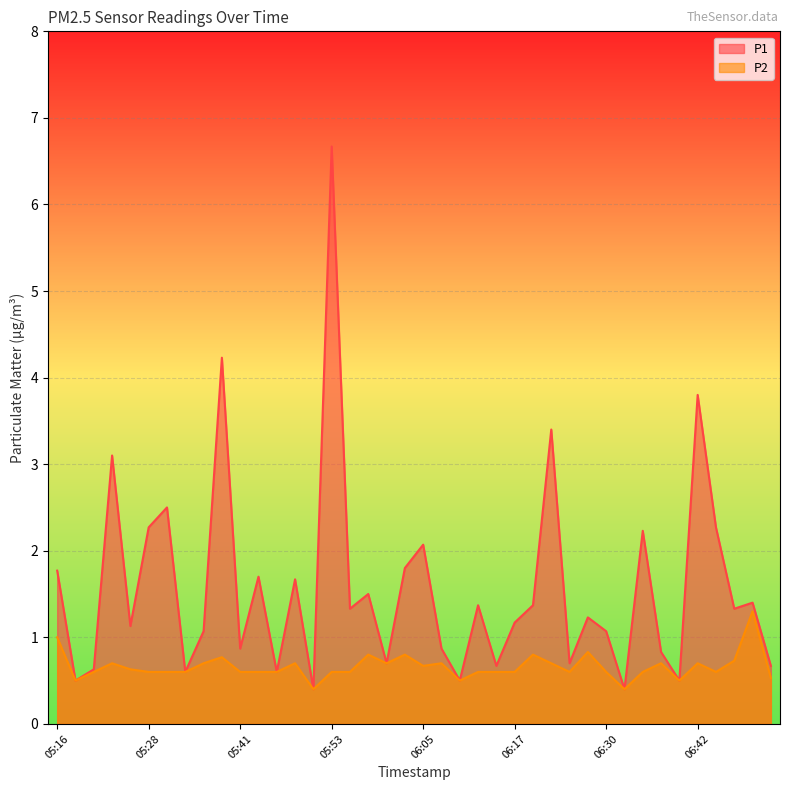

Is it true that P1 equals 0.7 at 06:25?

True